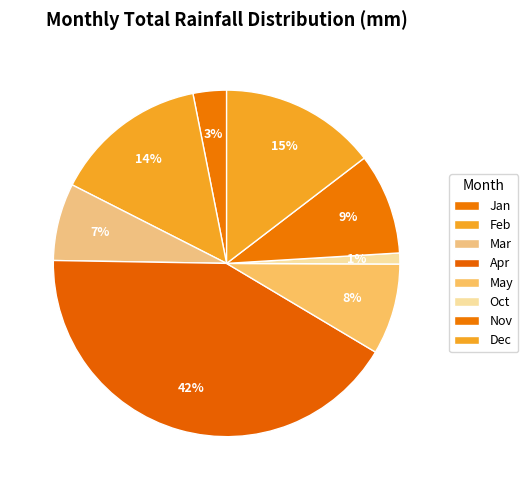

The Dec slice represents 15% of the pie. True or false?

True